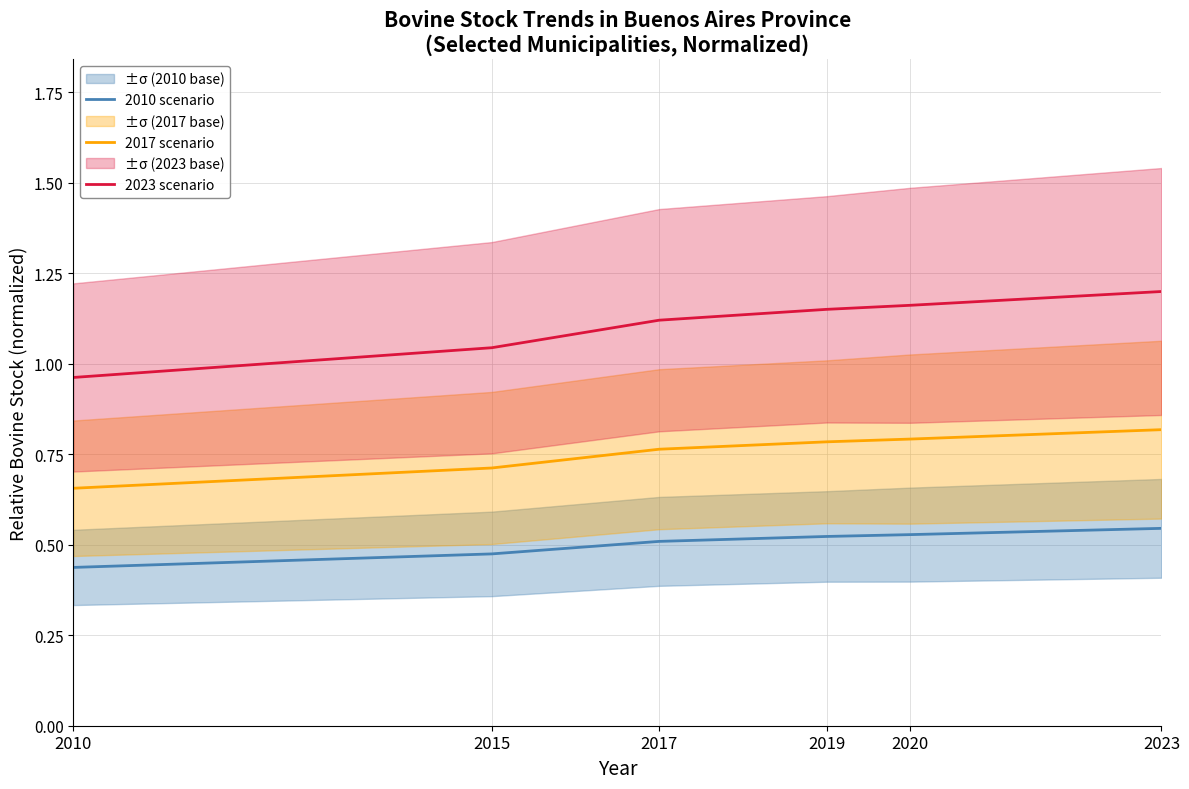

List the series in order of their overall mean, lowest first.

2010 scenario, 2017 scenario, 2023 scenario